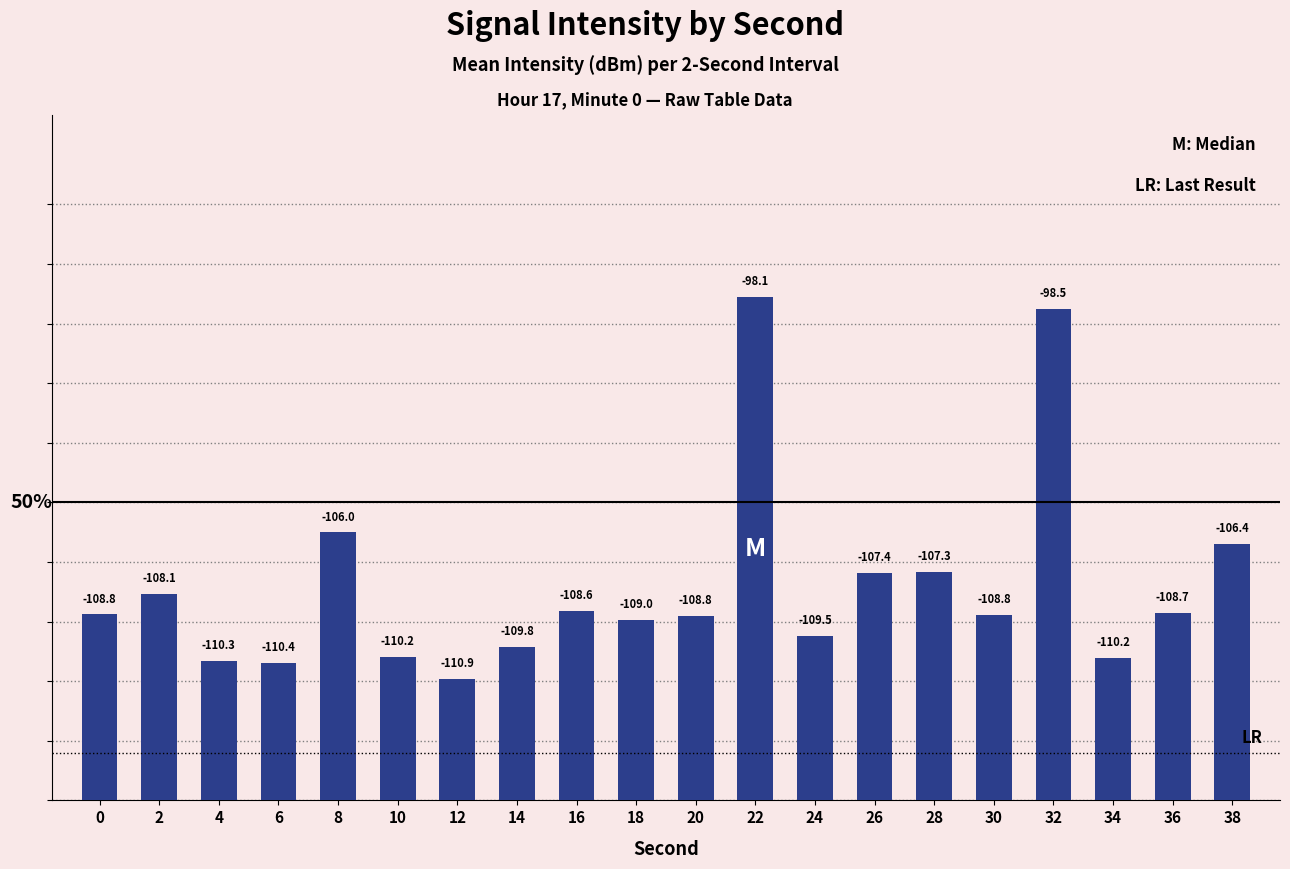

Are the bars horizontal?

No